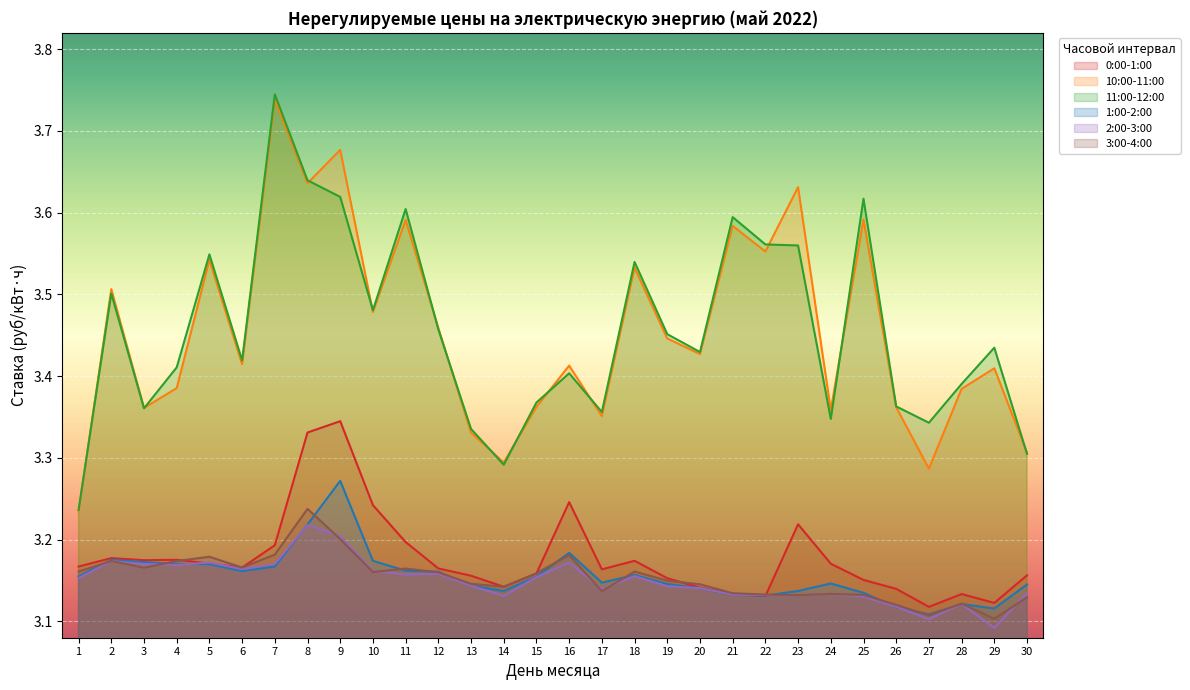

What is the difference between the maximum and minimum values in the 11:00-12:00 series?

0.5